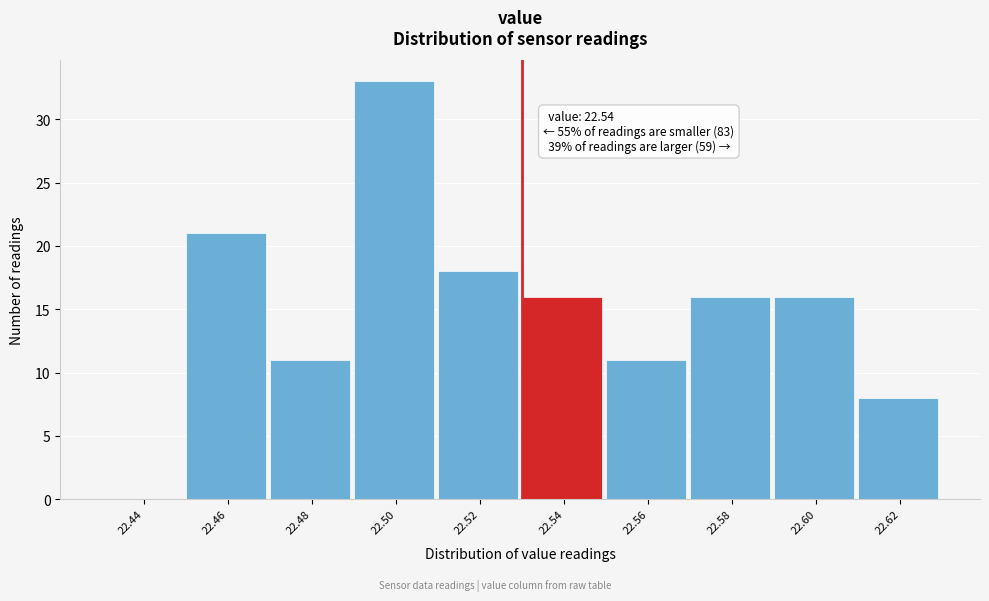

Reading right to left, list all the values displayed in this chart.

22.62=8	22.60=16	22.58=16	22.56=11	22.54=16	22.52=18	22.50=33	22.48=11	22.46=21	22.44=0